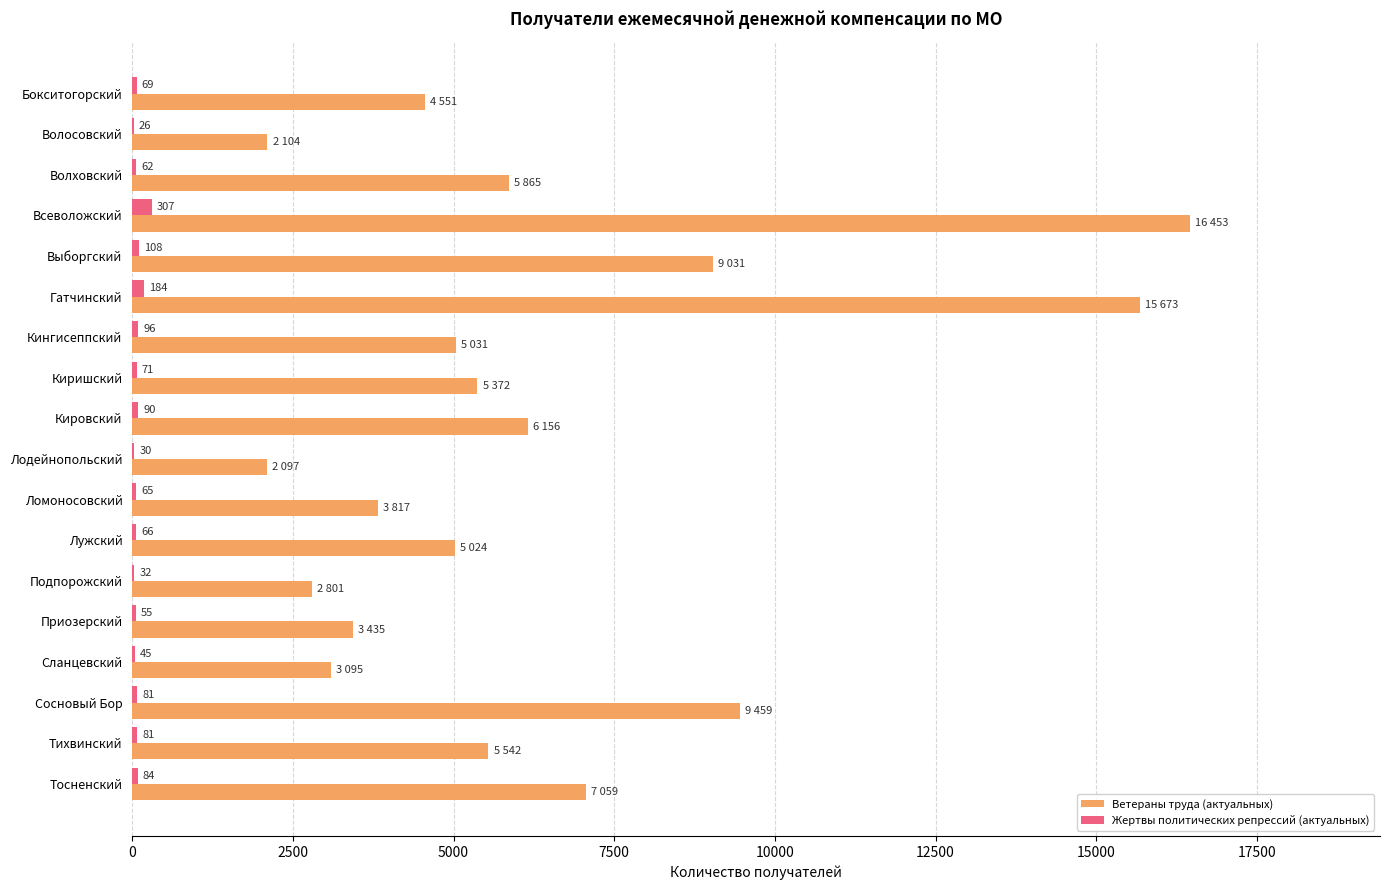

Is the value of Ветераны труда (актуальных) at Волосовский greater than the value of Жертвы политических репрессий (актуальных) at Волосовский?

Yes